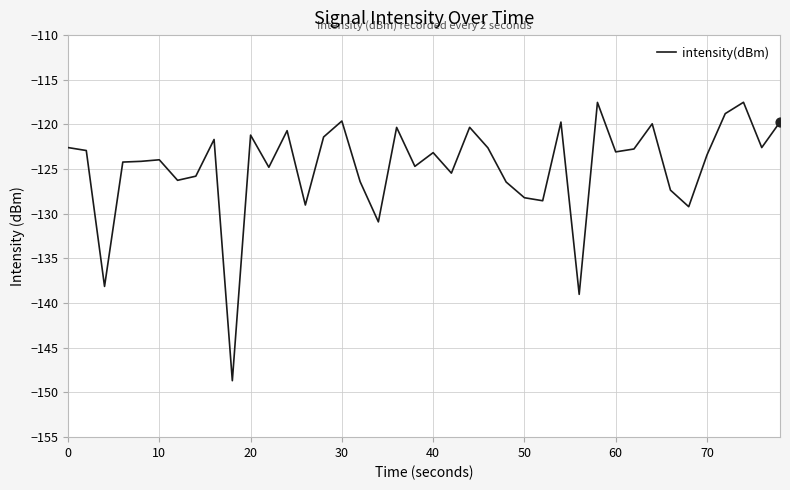

What is the difference between the maximum and minimum values?

31.2